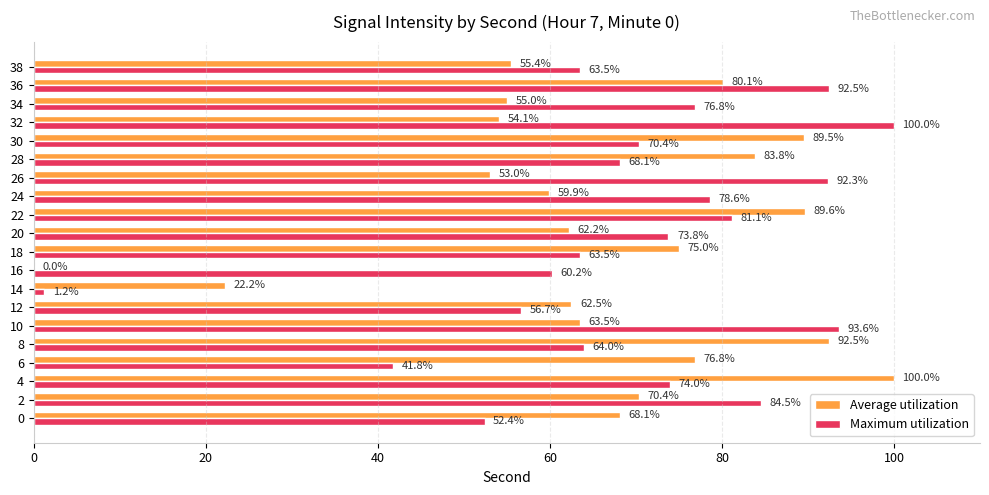

Between 2 and 26, which series saw the biggest shift?

Average utilization